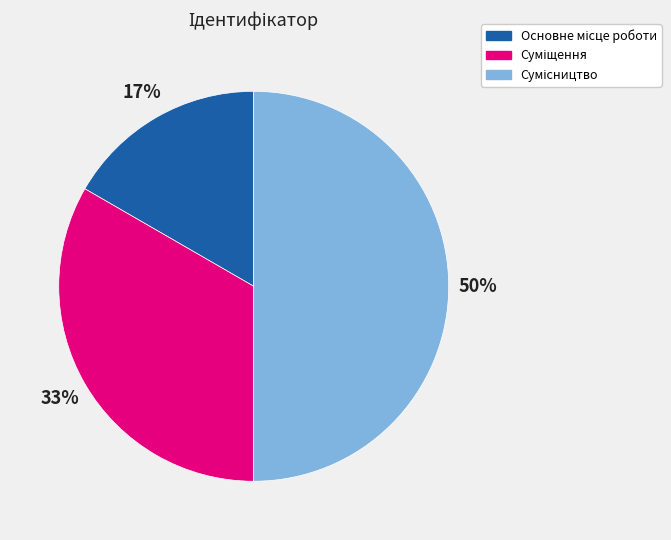

To the nearest percent, what is the difference between the largest and smallest slice percentages?

33%